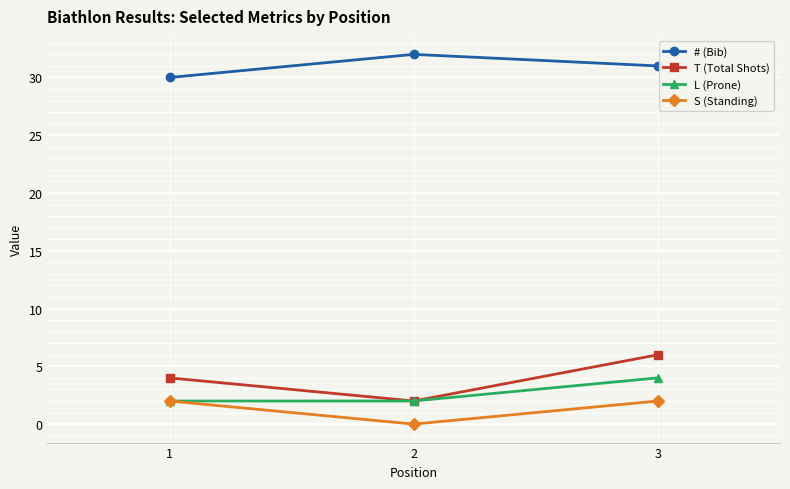

What is the total value across all series at 2?

36